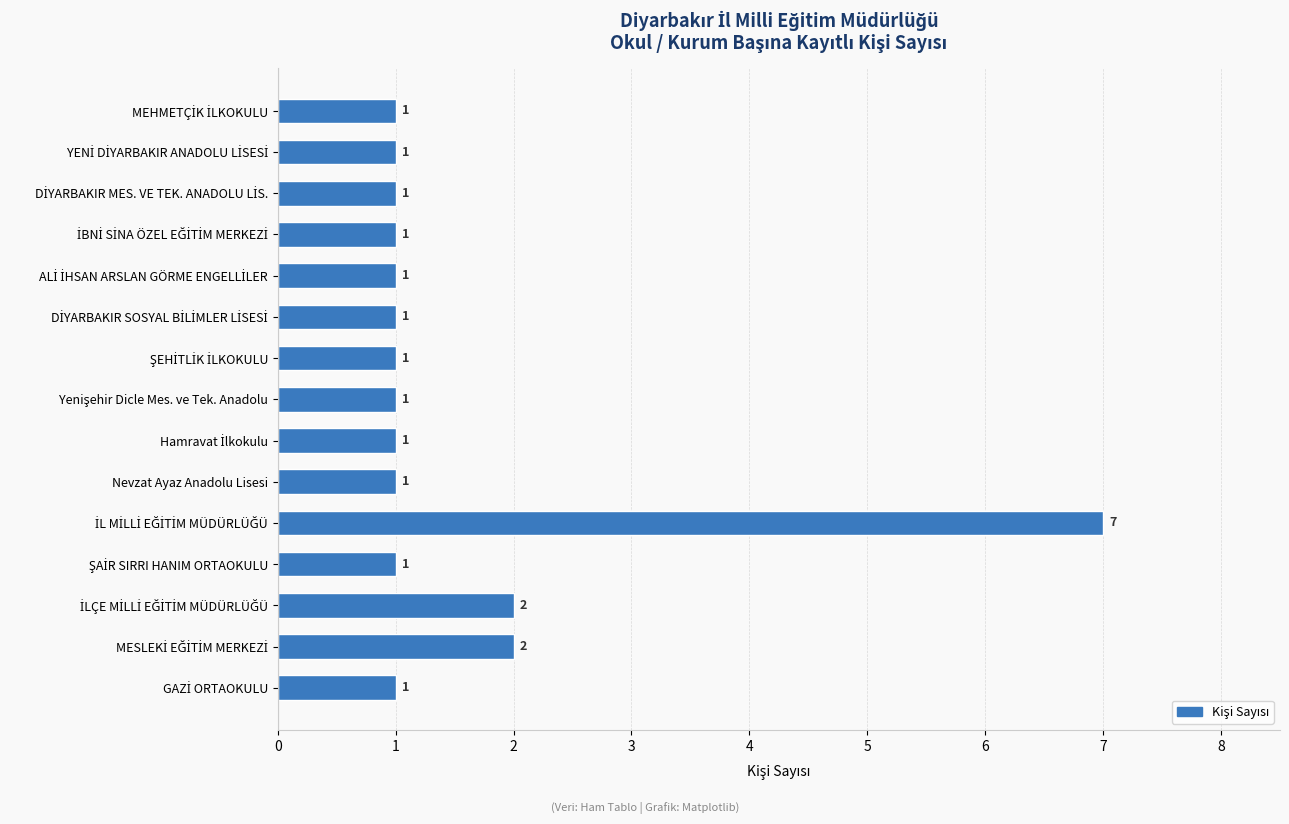

What is the value of the 3rd bar from the top?

1